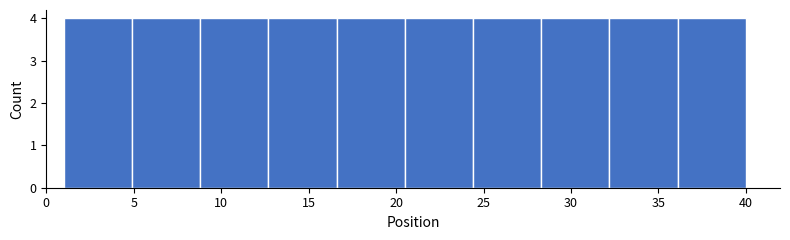

Reading left to right, list every bar in this chart as the range it spans on the x-axis followed by its height. Neither the bar edges nor the heights are printed on the chart, so give them approximately, as read against the axes.

1.0 to 4.9: 4
4.9 to 8.8: 4
8.8 to 12.7: 4
12.7 to 16.6: 4
16.6 to 20.5: 4
20.5 to 24.4: 4
24.4 to 28.3: 4
28.3 to 32.2: 4
32.2 to 36.1: 4
36.1 to 40.0: 4